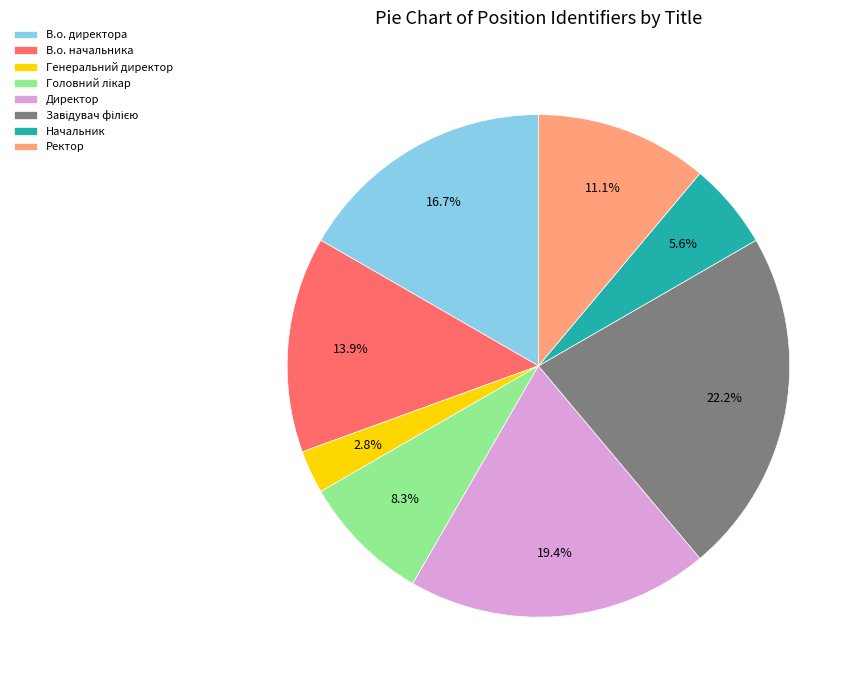

To the nearest percent, what portion does В.о. начальника represent?

14%